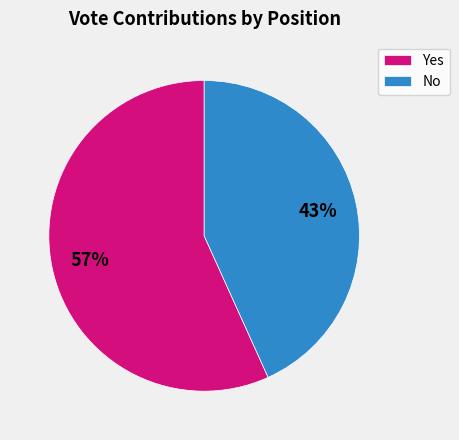

To the nearest percent, what portion does No represent?

43%